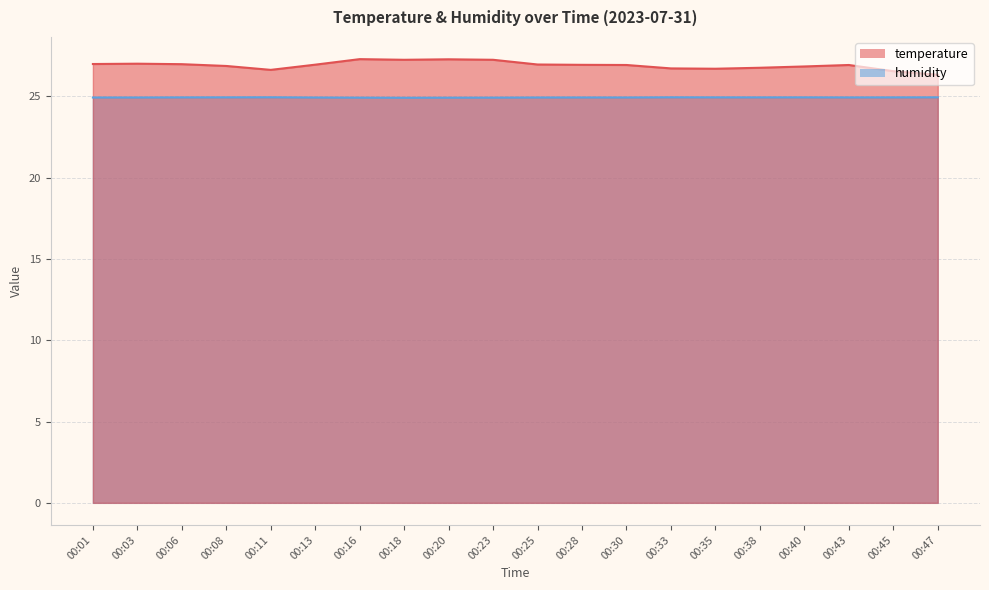

True or false: humidity and temperature cross at least once.

False